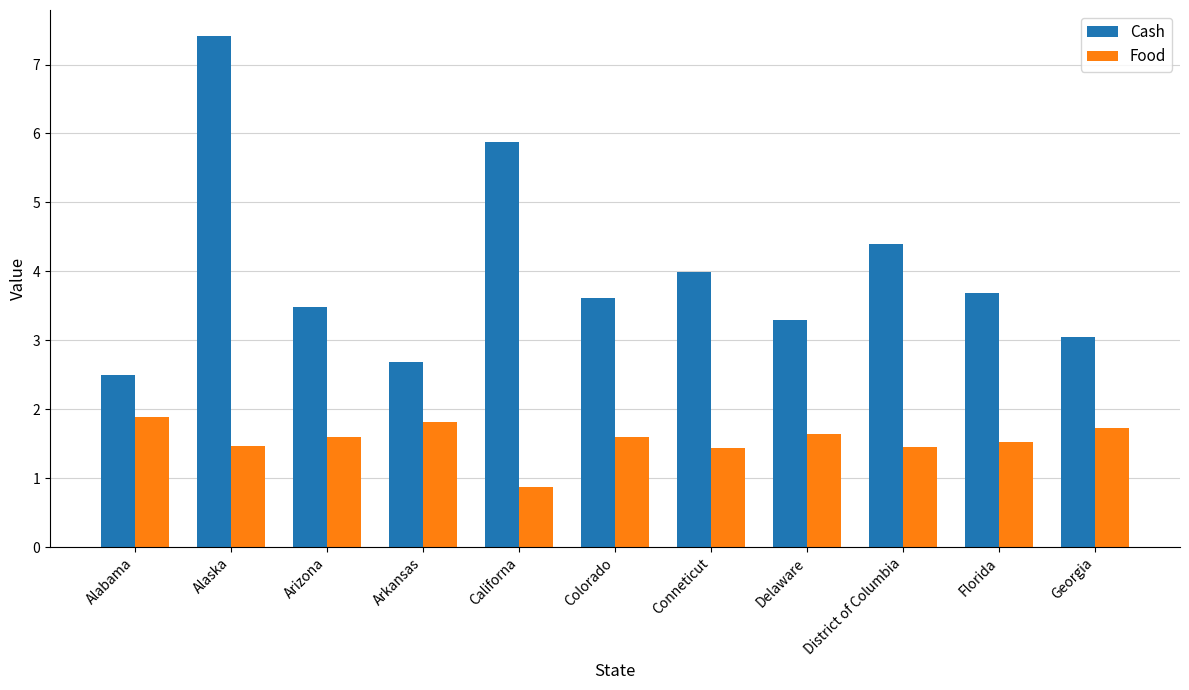

What is the difference between the highest and lowest values at Arizona?

1.9